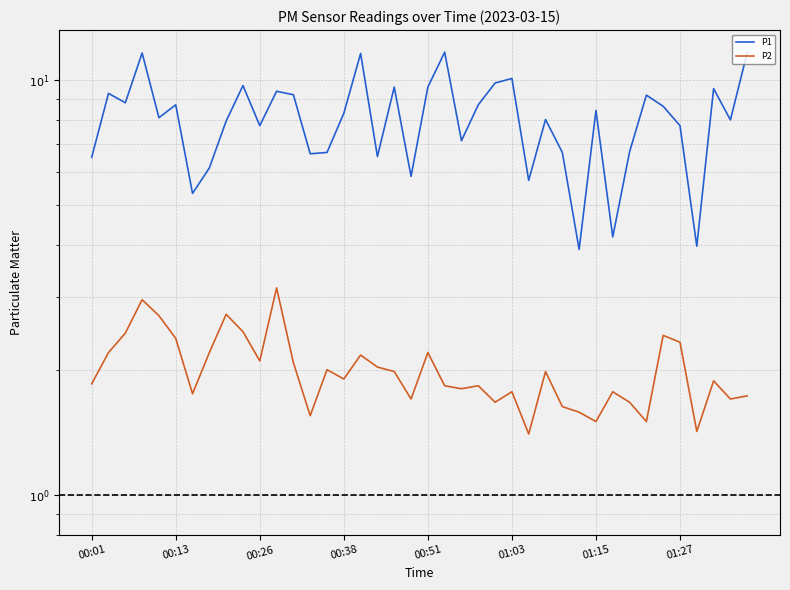

What value does the P2 series have at 11?

3.1